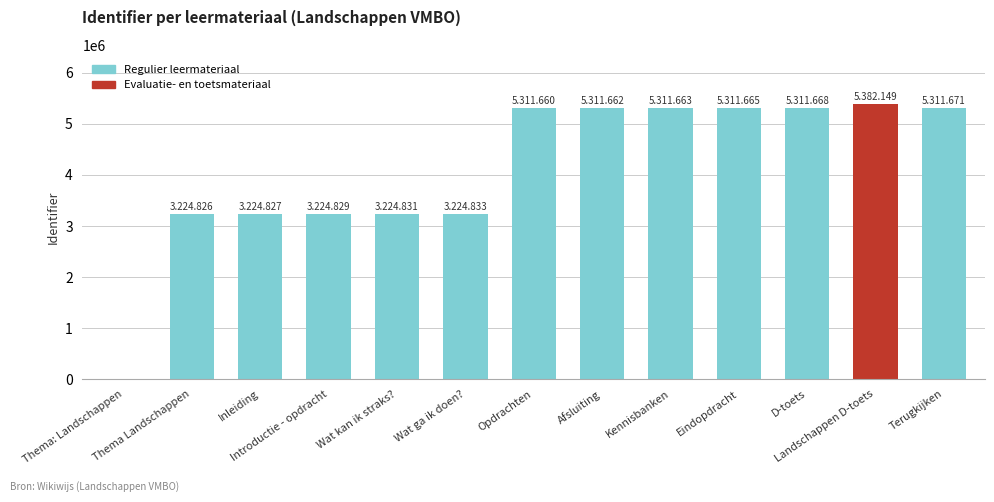

Reading left to right, what are all the values shown in this chart?

Thema: Landschappen=0	Thema Landschappen=3224826	Inleiding=3224827	Introductie - opdracht=3224829	Wat kan ik straks?=3224831	Wat ga ik doen?=3224833	Opdrachten=5311660	Afsluiting=5311662	Kennisbanken=5311663	Eindopdracht=5311665	D-toets=5311668	Landschappen D-toets=5382149	Terugkijken=5311671